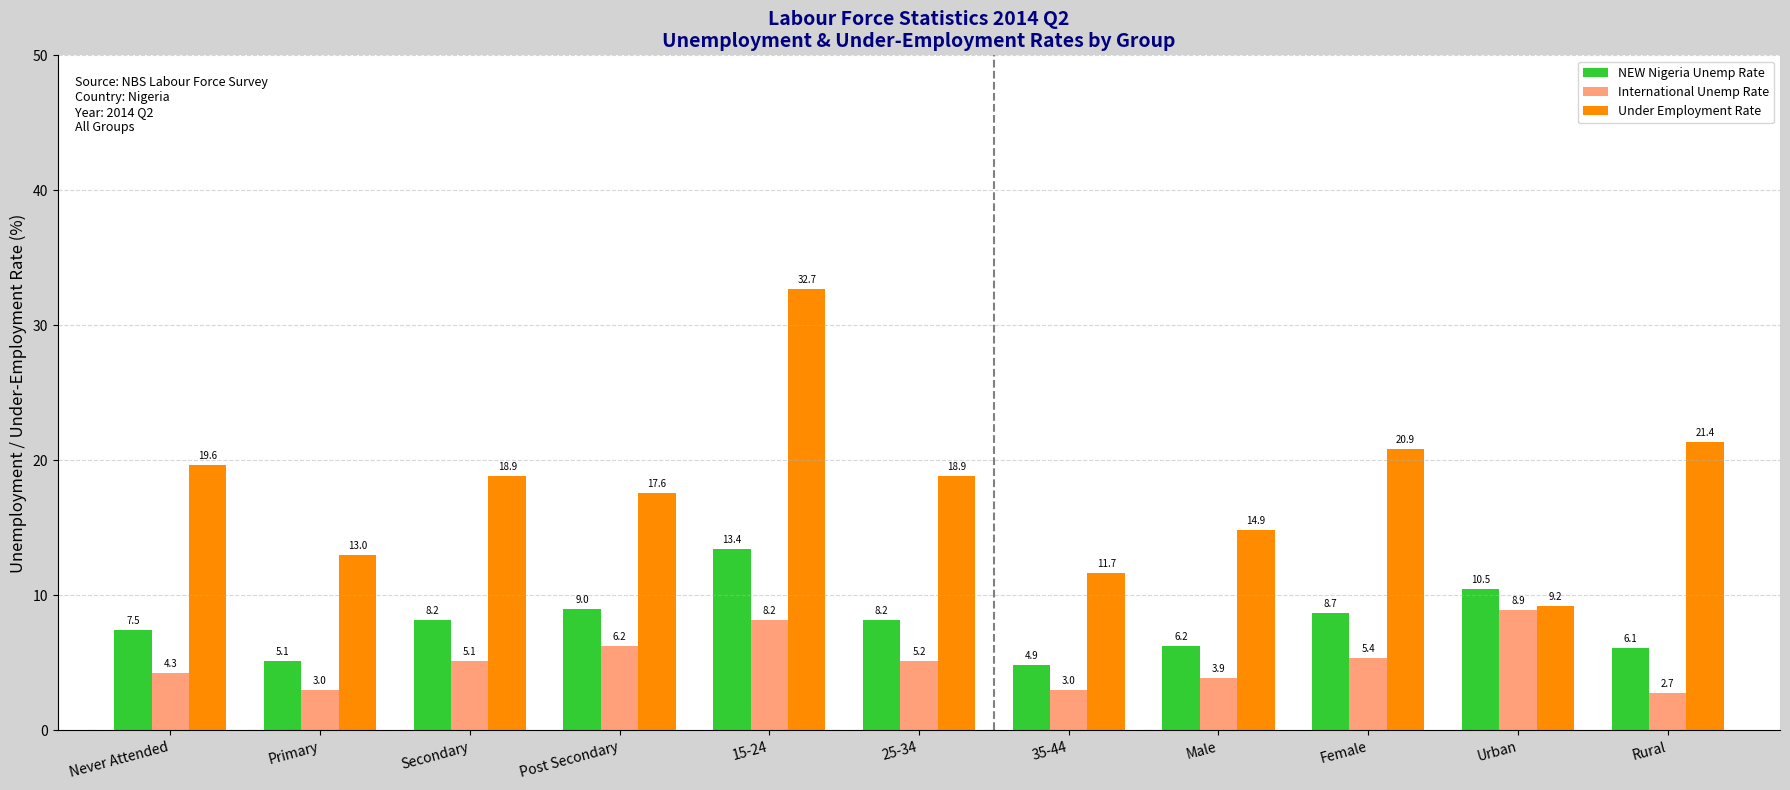

Reading right to left, transcribe all the data shown in this chart.

NEW Nigeria Unemp Rate: Rural=6.1	Urban=10.5	Female=8.7	Male=6.2	35-44=4.9	25-34=8.2	15-24=13.4	Post Secondary=9.0	Secondary=8.2	Primary=5.1	Never Attended=7.5
International Unemp Rate: Rural=2.7	Urban=8.9	Female=5.4	Male=3.9	35-44=3.0	25-34=5.2	15-24=8.2	Post Secondary=6.2	Secondary=5.1	Primary=3.0	Never Attended=4.3
Under Employment Rate: Rural=21.4	Urban=9.2	Female=20.9	Male=14.9	35-44=11.7	25-34=18.9	15-24=32.7	Post Secondary=17.6	Secondary=18.9	Primary=13.0	Never Attended=19.6